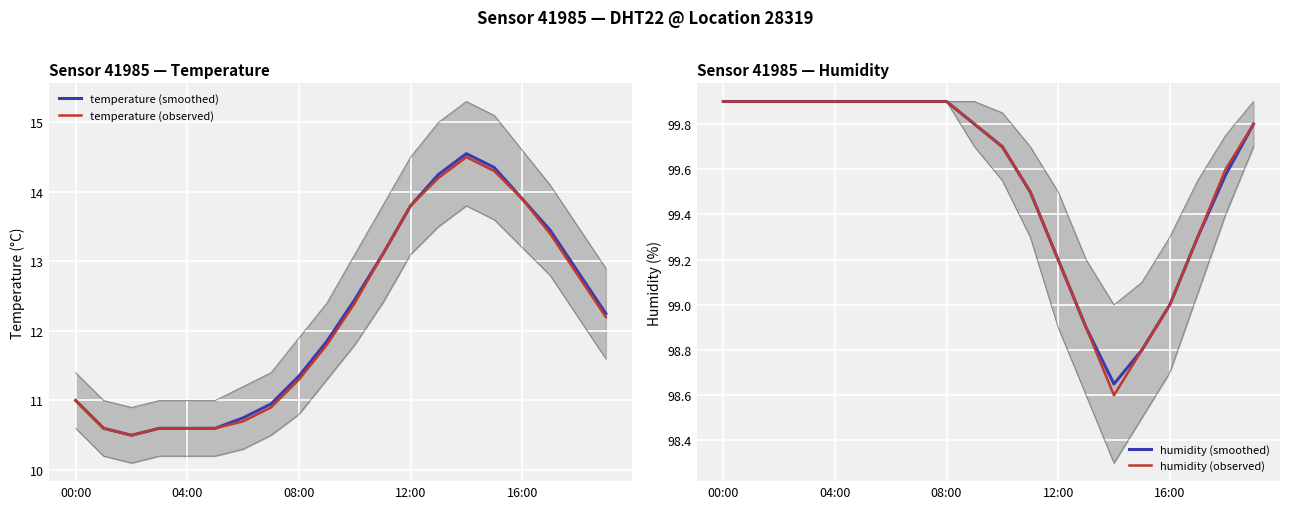

What value does the temperature (observed) series have at 19?

12.2